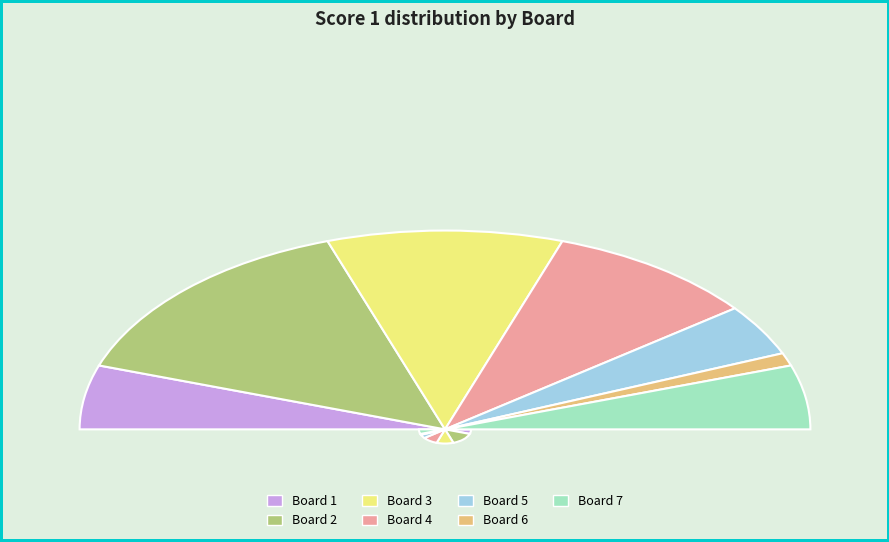

Combined, do 1 and 3 account for over 50%?

No